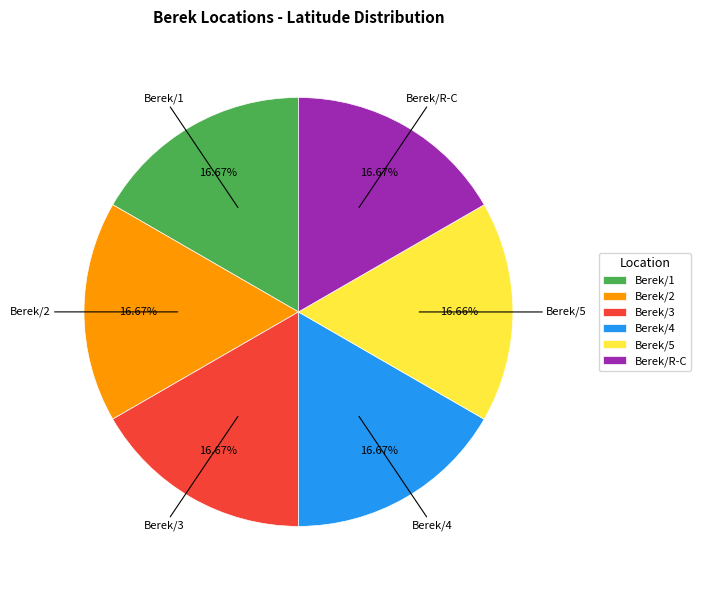

Is it true that Berek/4 is 17% of the pie?

True